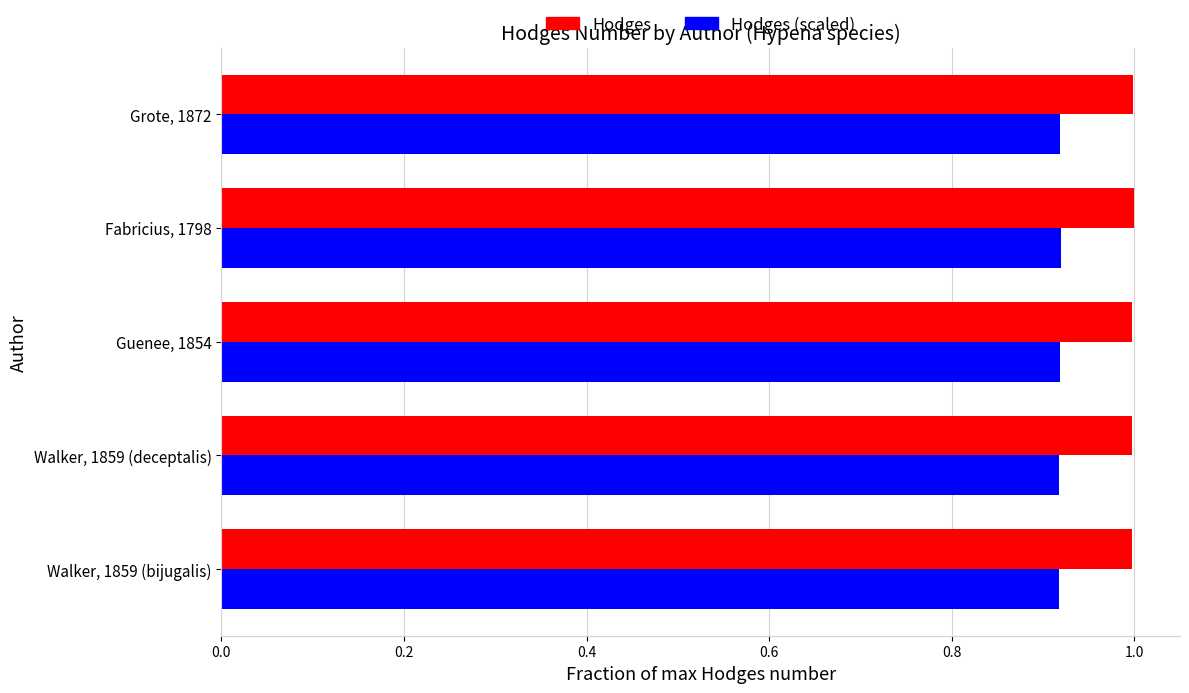

List the labels in order of Hodges value, smallest first.

Walker, 1859 (bijugalis), Walker, 1859 (deceptalis), Guenee, 1854, Grote, 1872, Fabricius, 1798